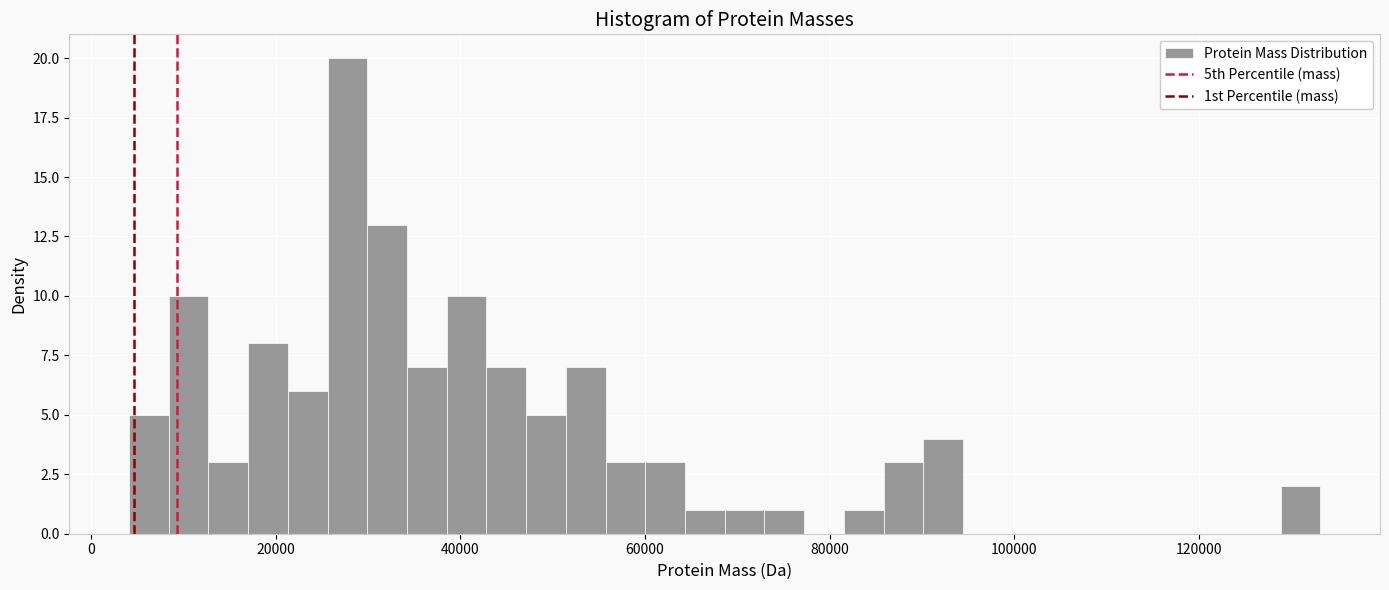

Around what value on the x-axis is the tallest bar? Give the approximate position of its centre, as read against the axis.

28000